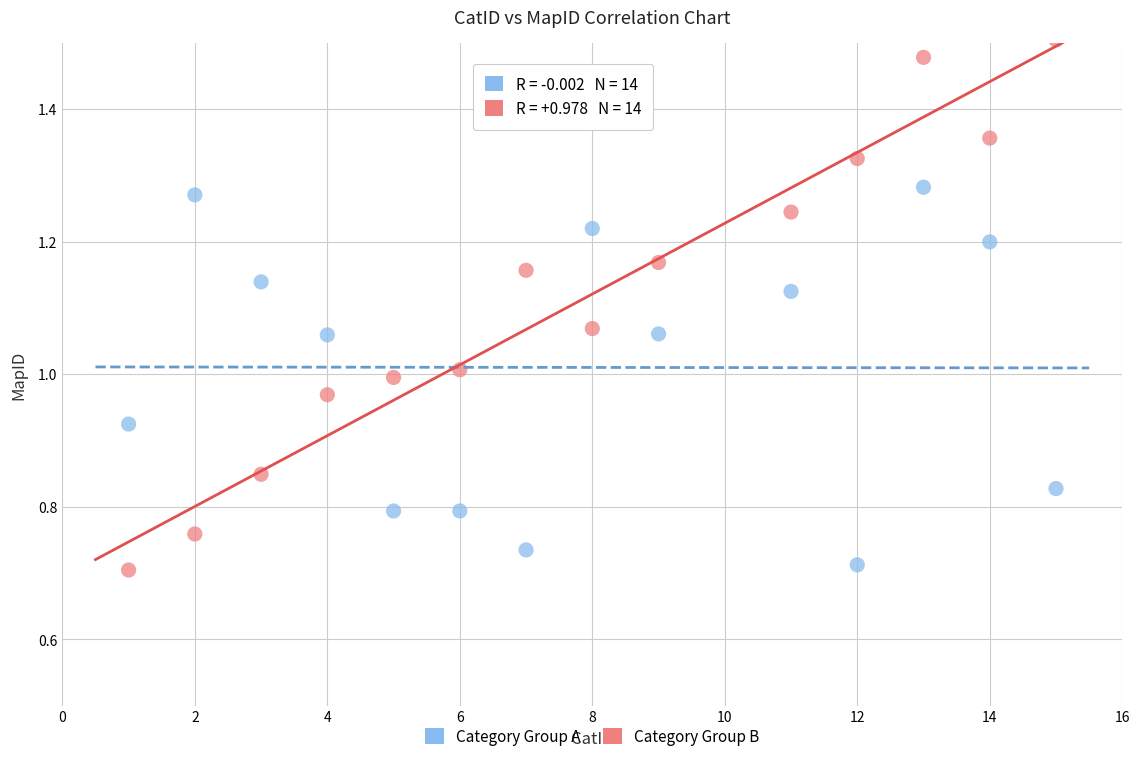

Across all data points, what is the range of X values (max minus min)?

14.0